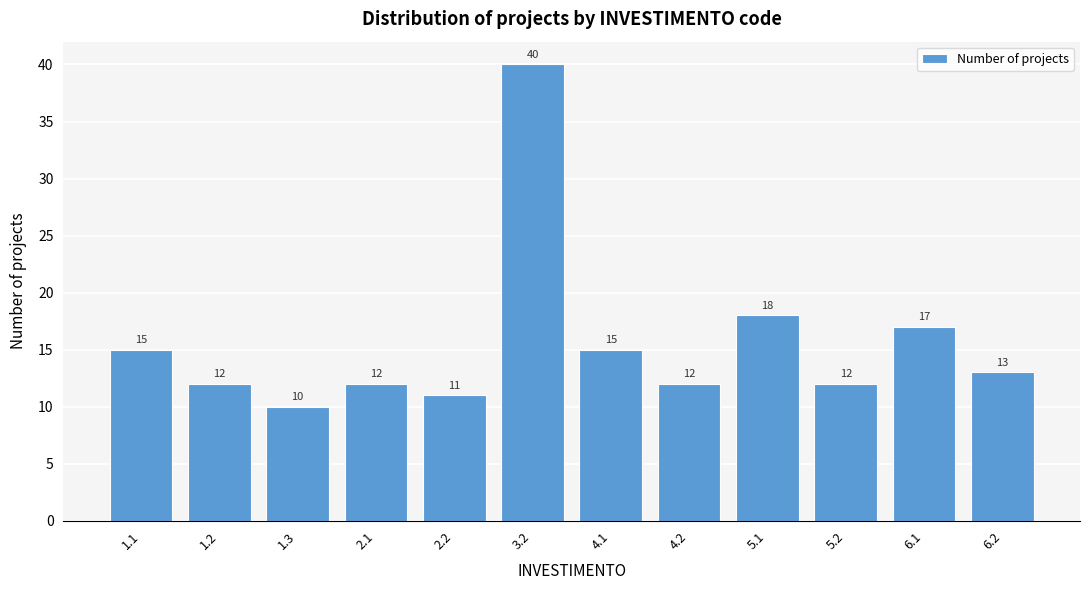

Reading left to right, list all the values displayed in this chart.

15	12	10	12	11	40	15	12	18	12	17	13